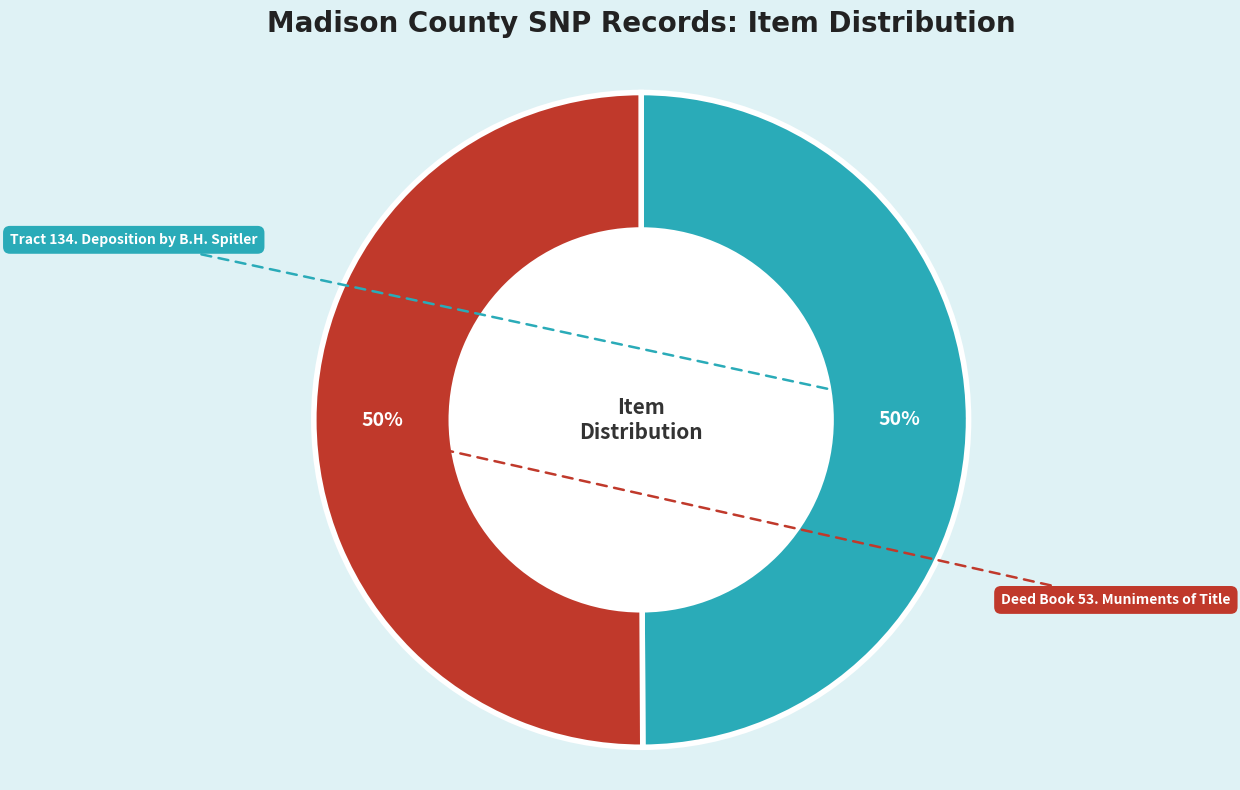

To the nearest percent, what is the average slice percentage?

50%